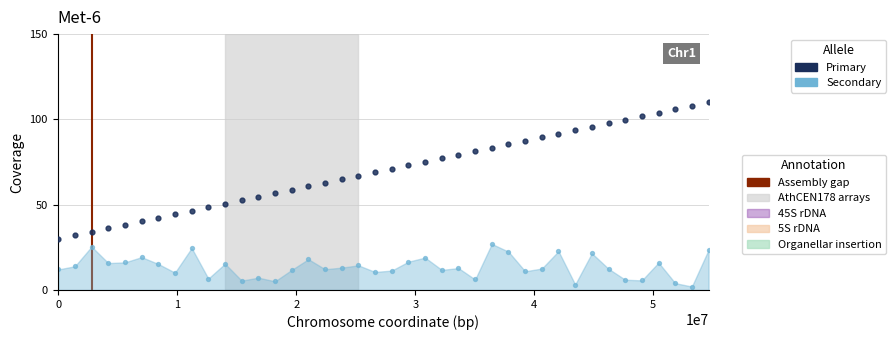

Across all data points, what is the range of X values (max minus min)?

54646000.0